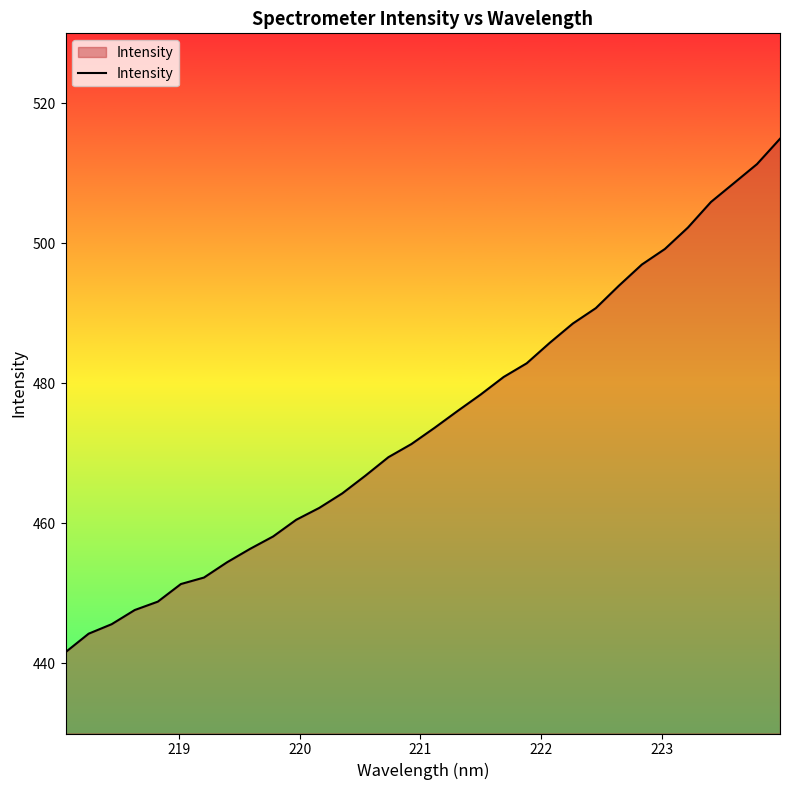

What is the difference between the maximum and minimum values?

73.3